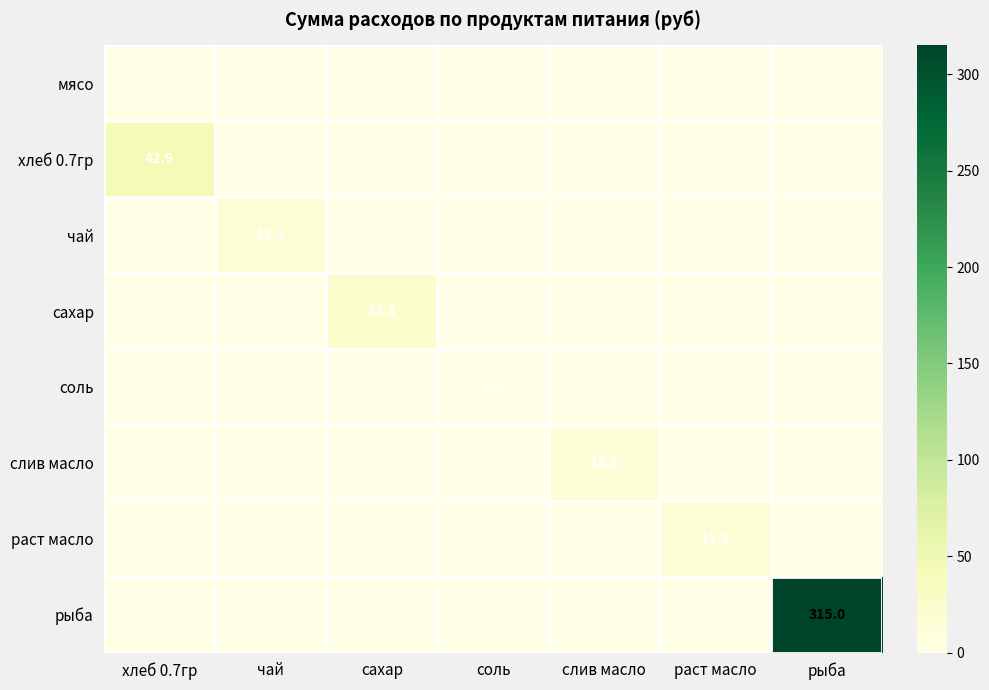

The чай series shows 24.1 at чай. True or false?

False